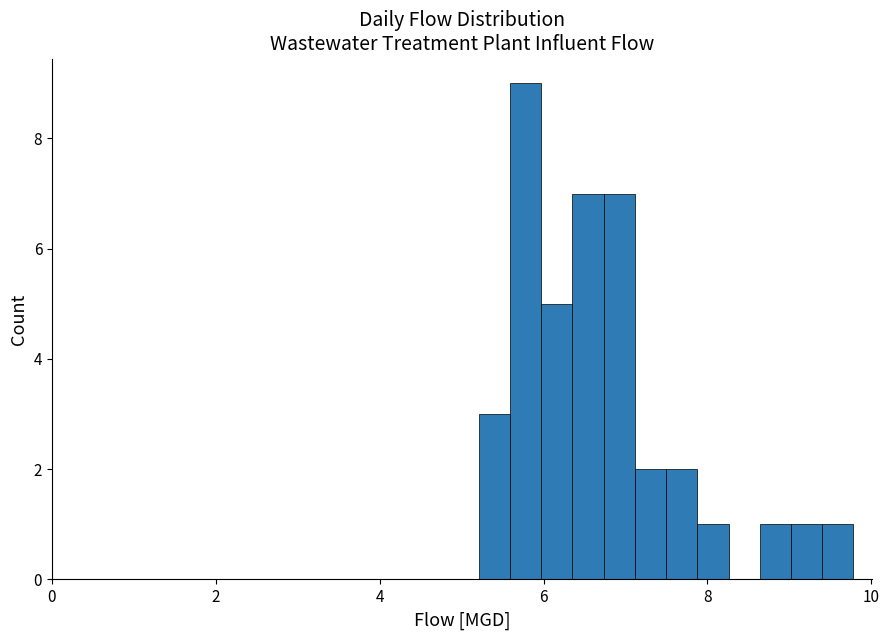

Read against the x-axis, roughly where is the centre of the tallest bar?

5.8